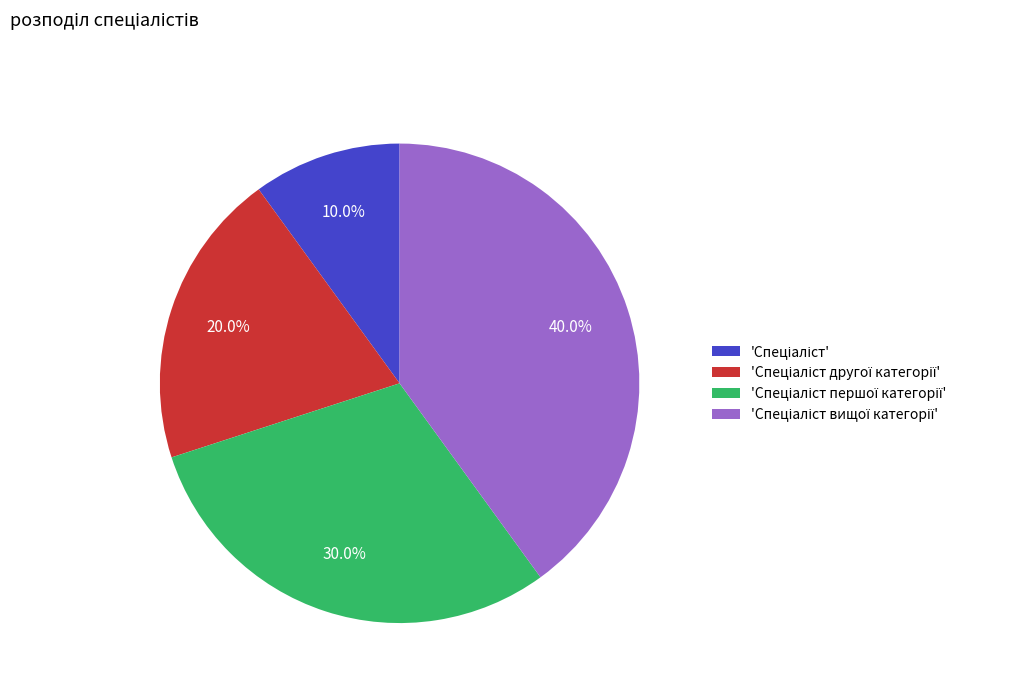

How many slices are in this pie chart?

4